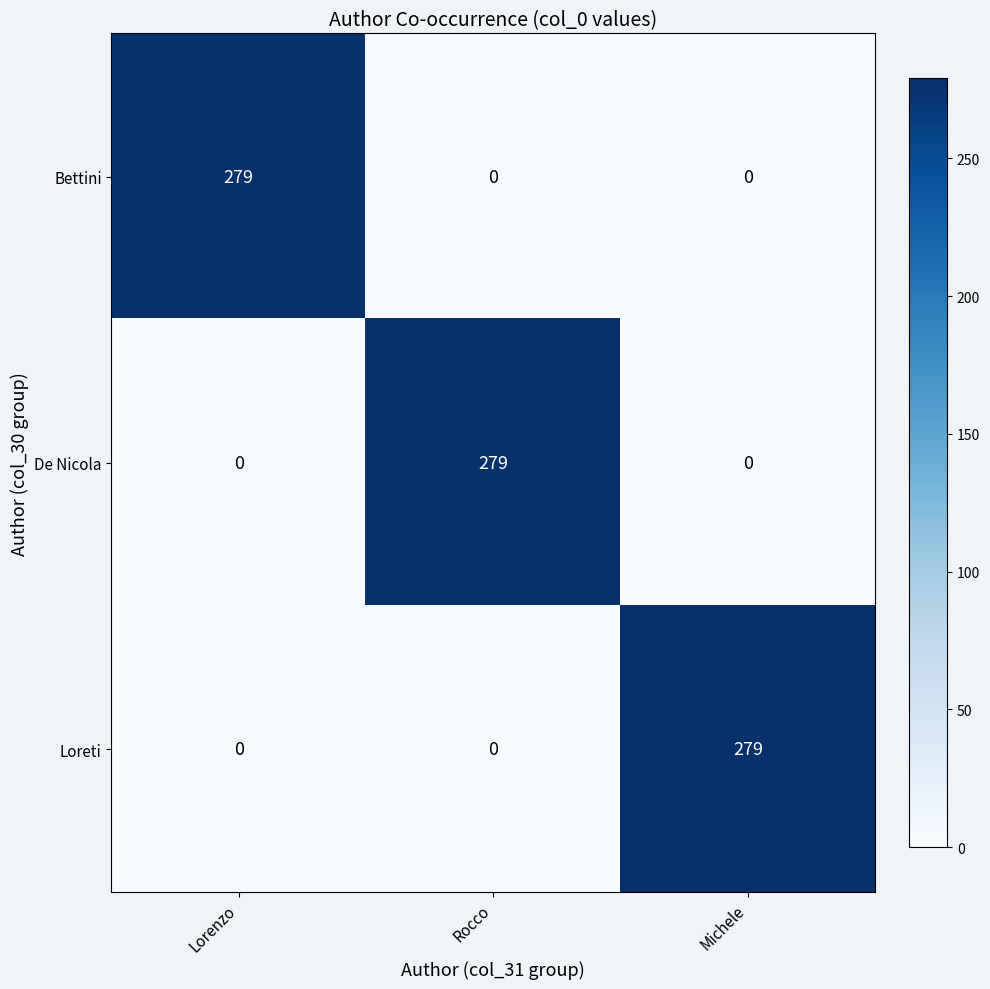

How many categories are shown in the chart?

3